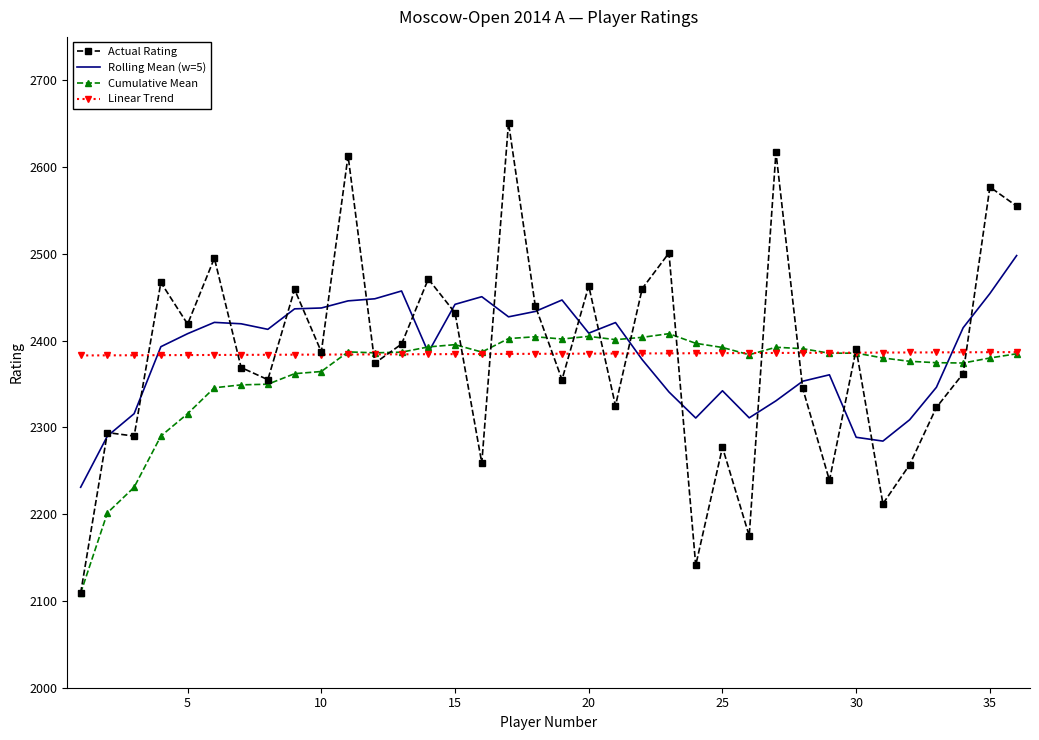

Which series has the widest spread of values?

Actual Rating